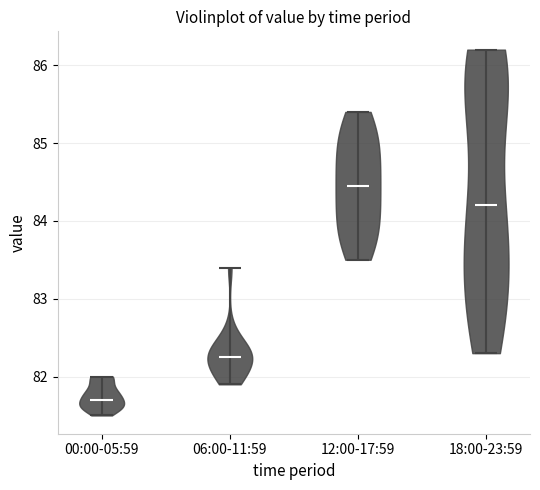

Reading left to right, read every violin against the y-axis: where its median line is, and the lowest and highest points it reaches. The values are not printed on the chart, so give them approximately, as read against the axis.

00:00-05:59: median line 81.7, lowest point 81.5, highest point 82.0
06:00-11:59: median line 82.3, lowest point 81.9, highest point 83.4
12:00-17:59: median line 84.5, lowest point 83.5, highest point 85.4
18:00-23:59: median line 84.2, lowest point 82.3, highest point 86.2